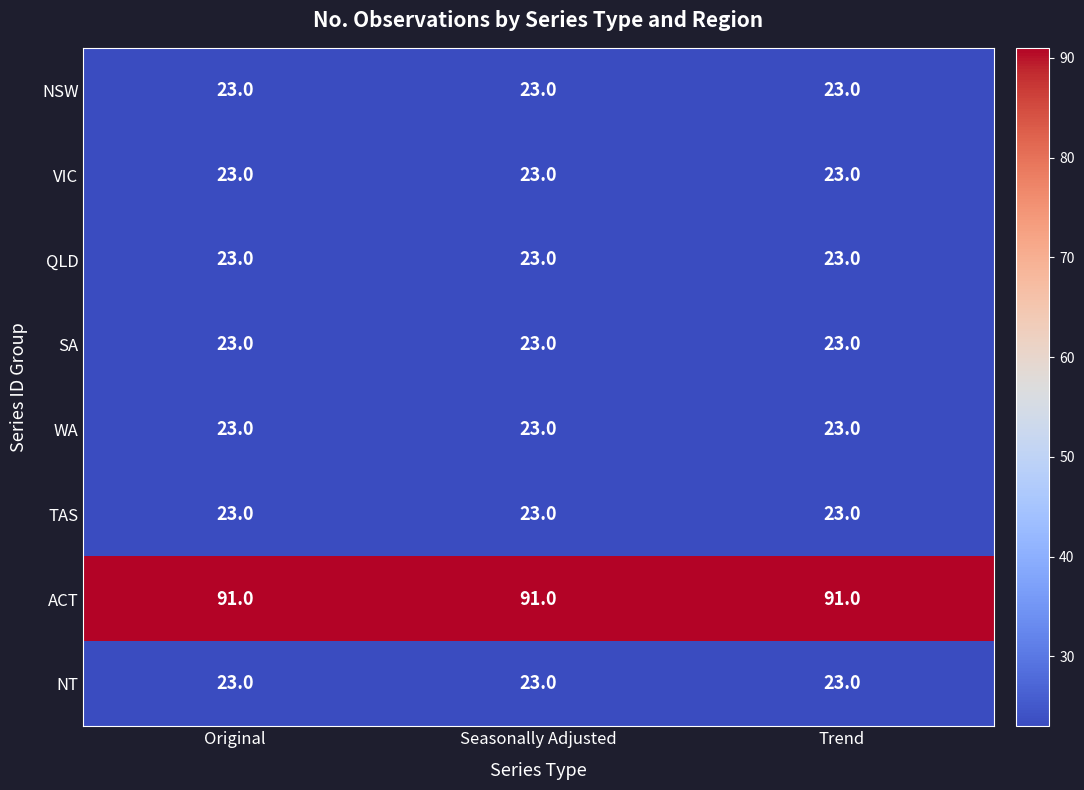

What is the total value across all series at Seasonally Adjusted?

252